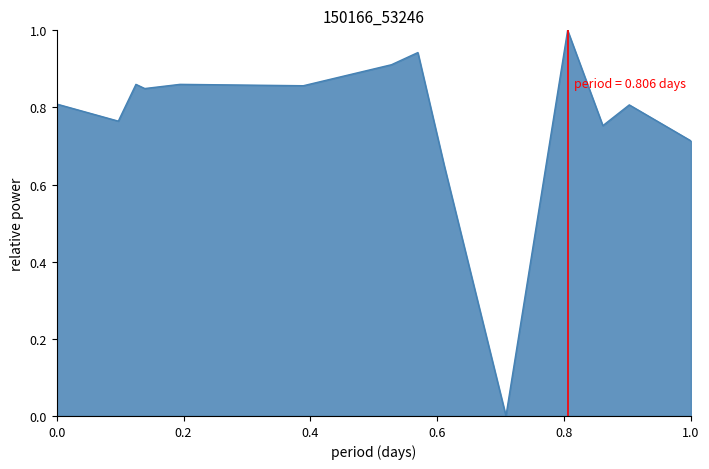

What is the difference between the maximum and minimum values?

1.0